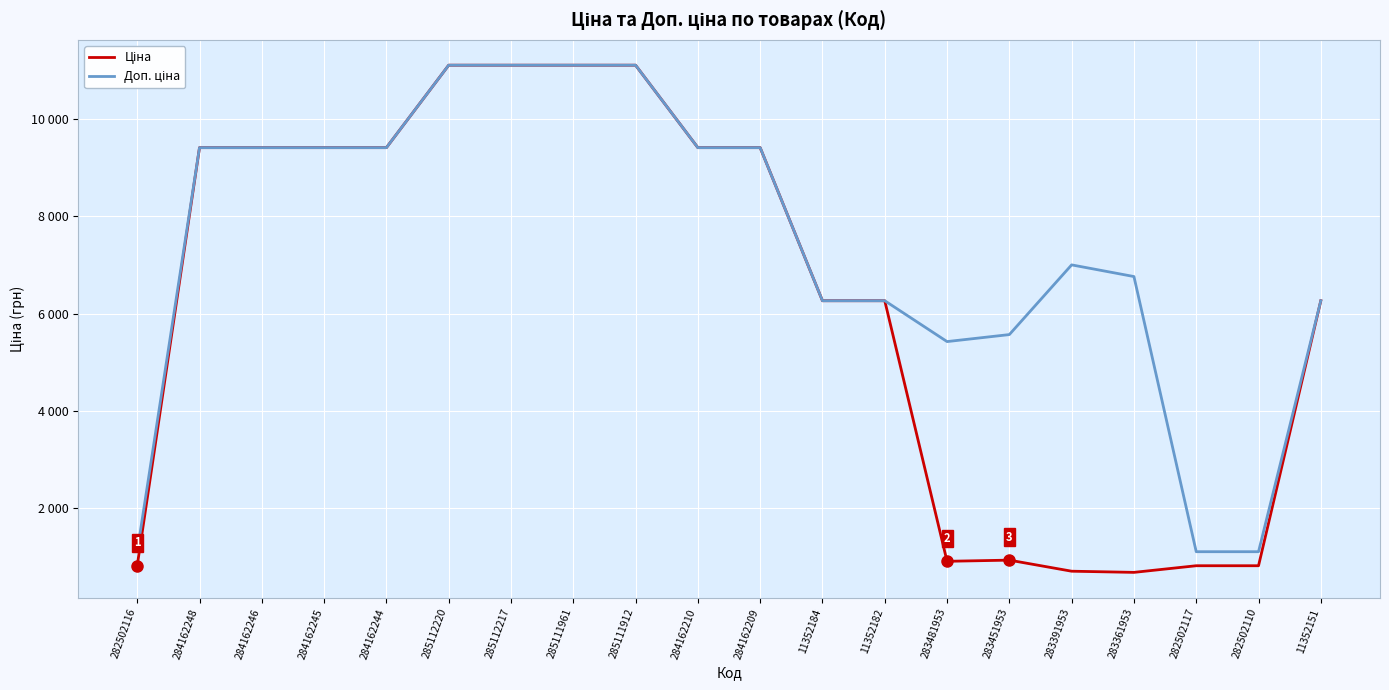

Reading left to right, list all the values displayed in this chart.

Ціна: 282502116=813.0	284162248=9416.9	284162246=9416.9	284162245=9416.9	284162244=9416.9	285112220=11113.6	285112217=11113.6	285111961=11113.6	285111912=11113.6	284162210=9416.9	284162209=9416.9	11352184=6266.7	11352182=6266.7	283481953=904.3	283451953=928.3	283391953=700.4	283361953=676.4	282502117=813.0	282502110=813.0	11352151=6266.7
Доп. ціна: 282502116=1101.8	284162248=9416.9	284162246=9416.9	284162245=9416.9	284162244=9416.9	285112220=11113.6	285112217=11113.6	285111961=11113.6	285111912=11113.6	284162210=9416.9	284162209=9416.9	11352184=6266.7	11352182=6266.7	283481953=5425.9	283451953=5569.9	283391953=7004.3	283361953=6764.4	282502117=1101.8	282502110=1101.8	11352151=6266.7